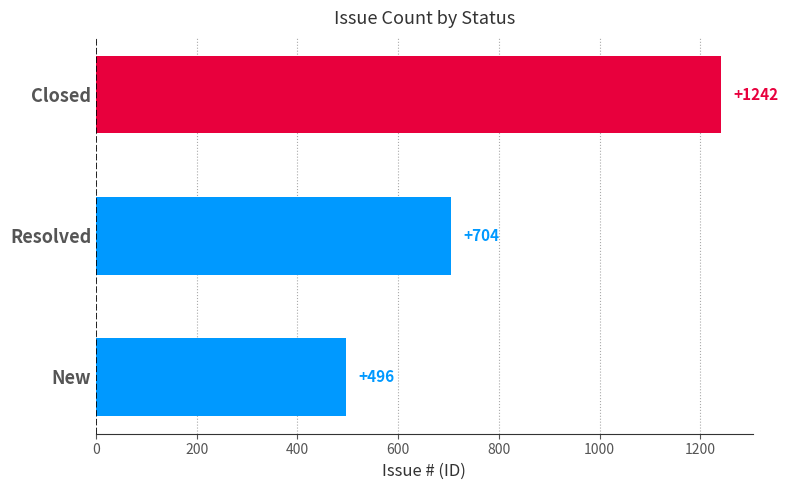

Approximately how many times larger is the value at Resolved compared to Closed?

0.6